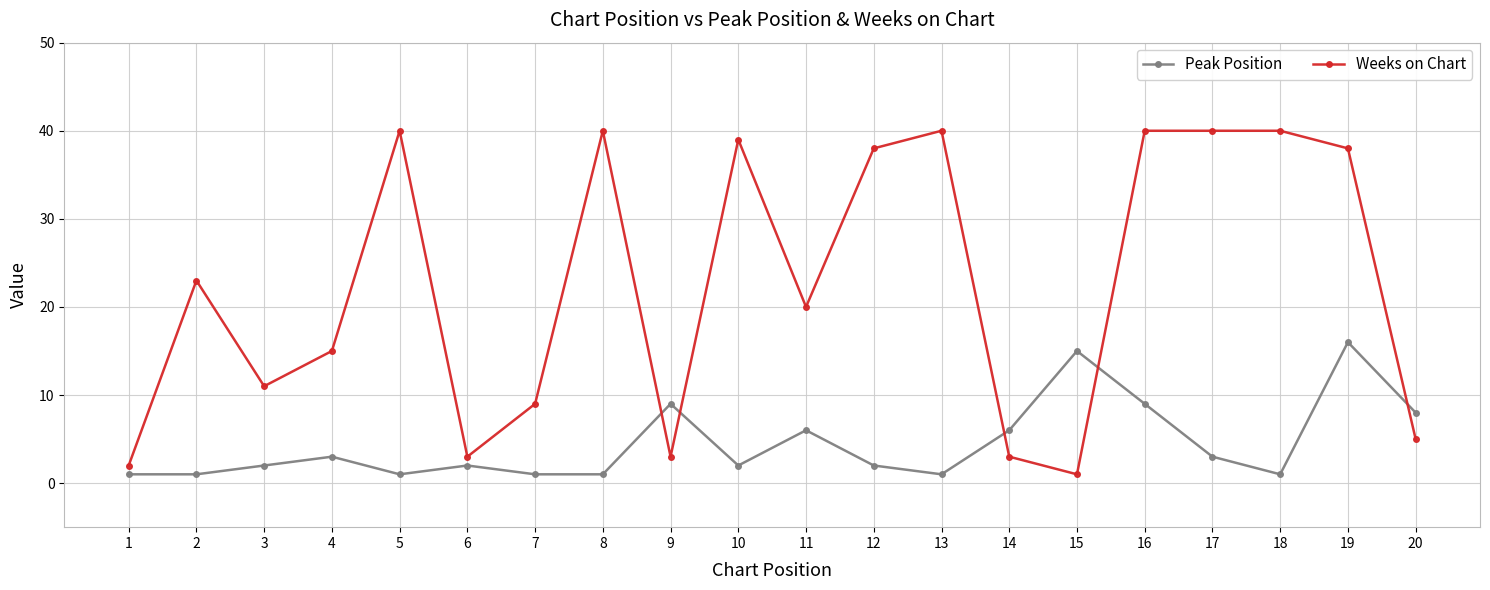

List the series in order of their overall mean, lowest first.

Peak Position, Weeks on Chart